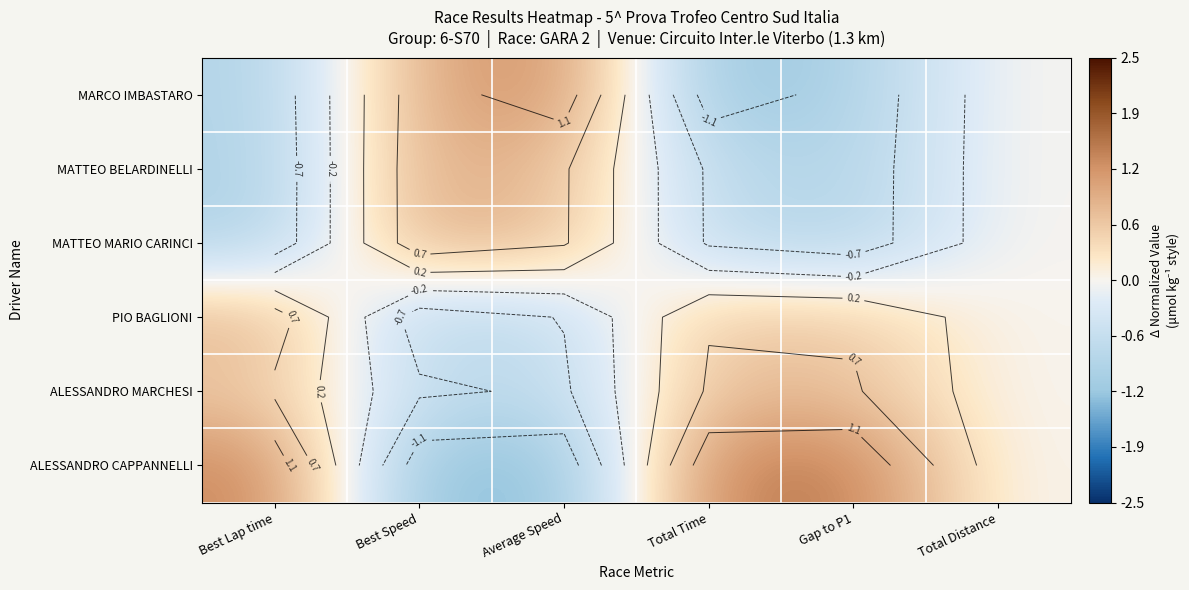

Which label corresponds to the largest value in the chart?

Gap to P1